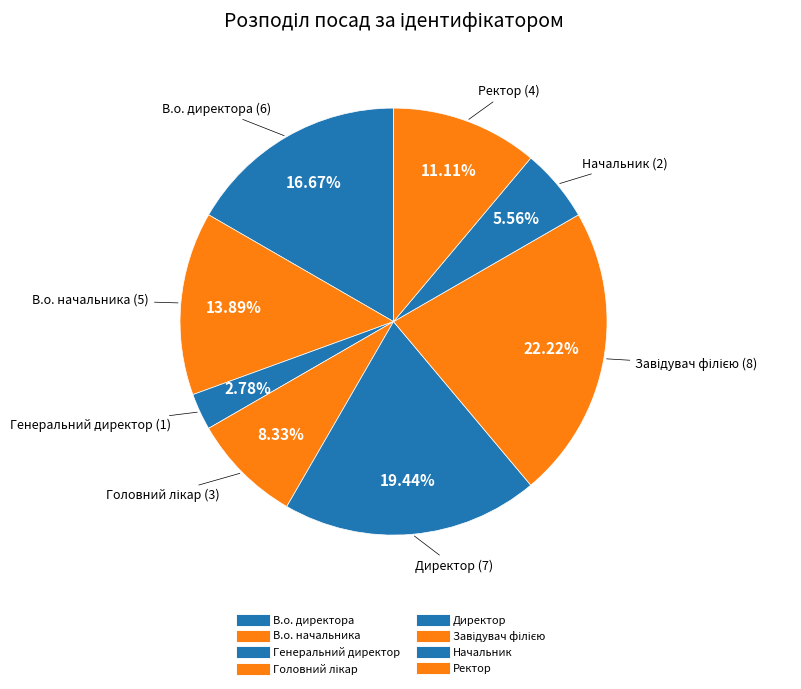

Is there any slice that represents more than half of the pie?

No